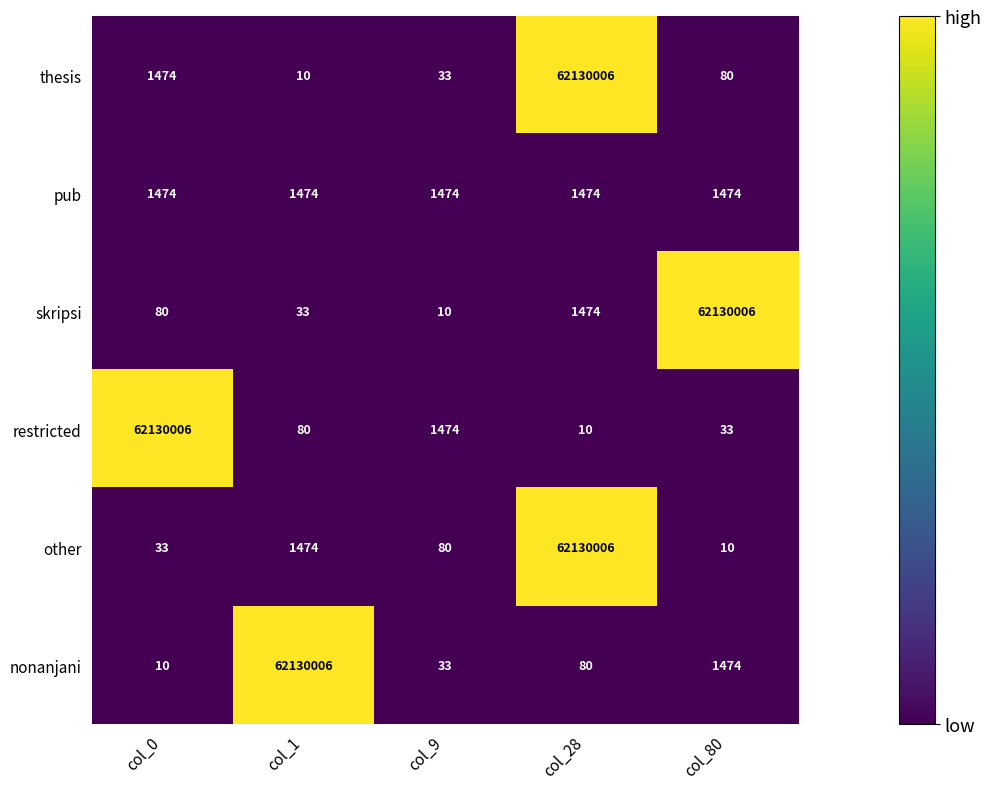

At which category is the sum across all series the highest?

col_28